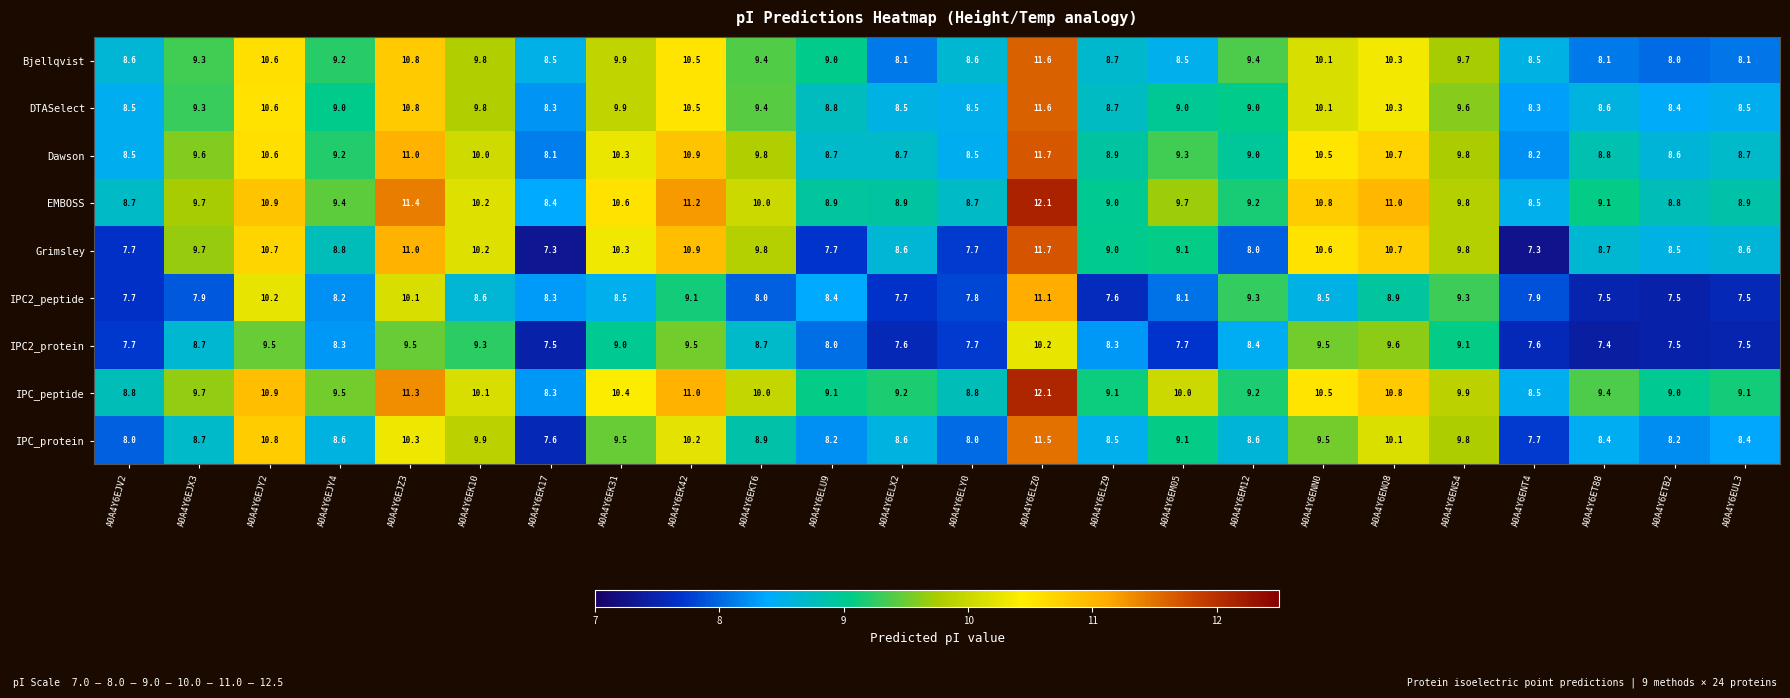

Count the number of categories in the chart.

24